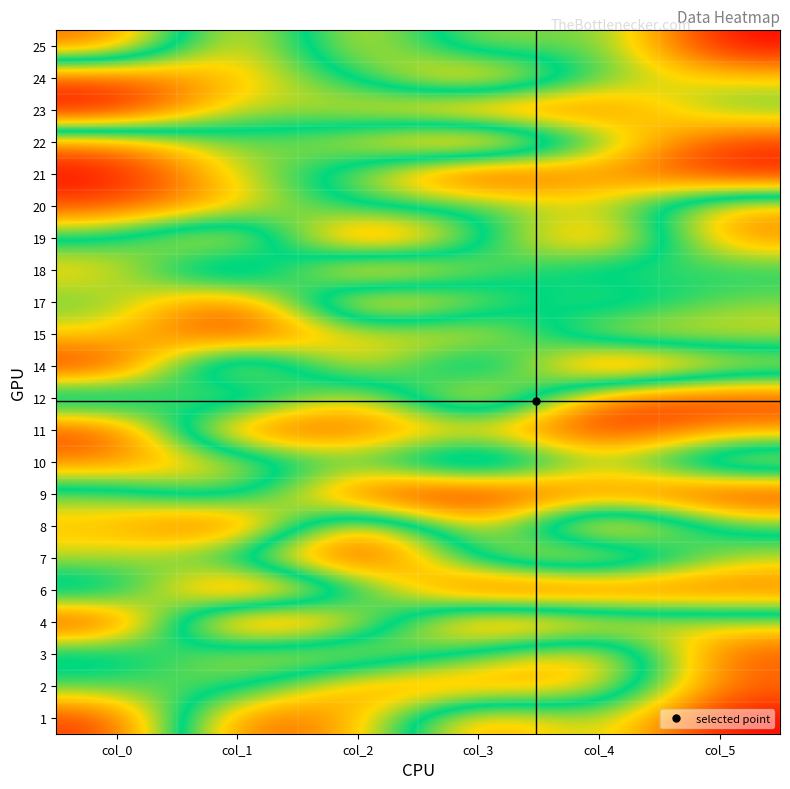

Which has a higher value, col_0 or col_1?

col_0